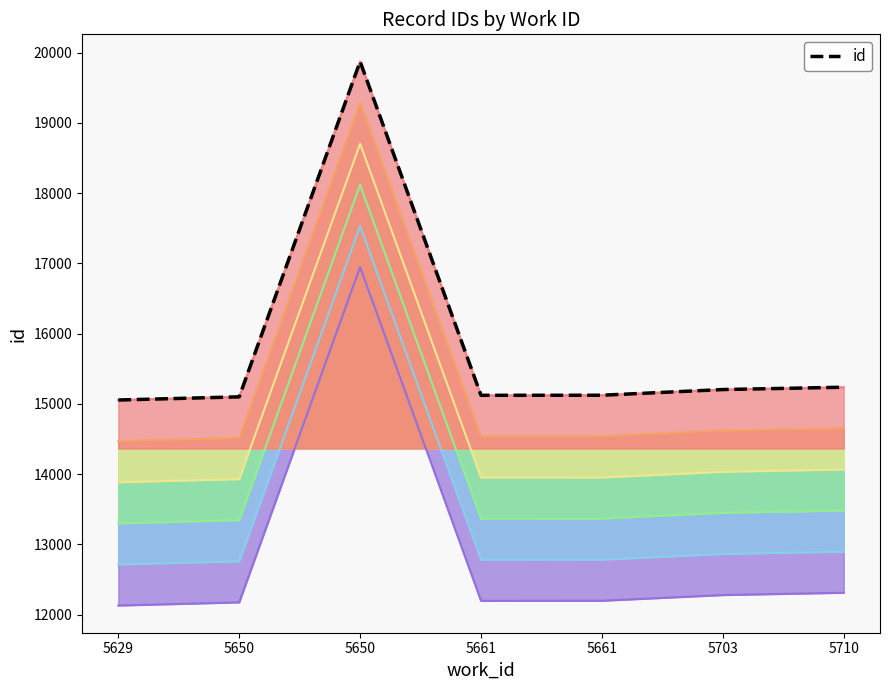

What is the value of the 4th point from the left?

15123